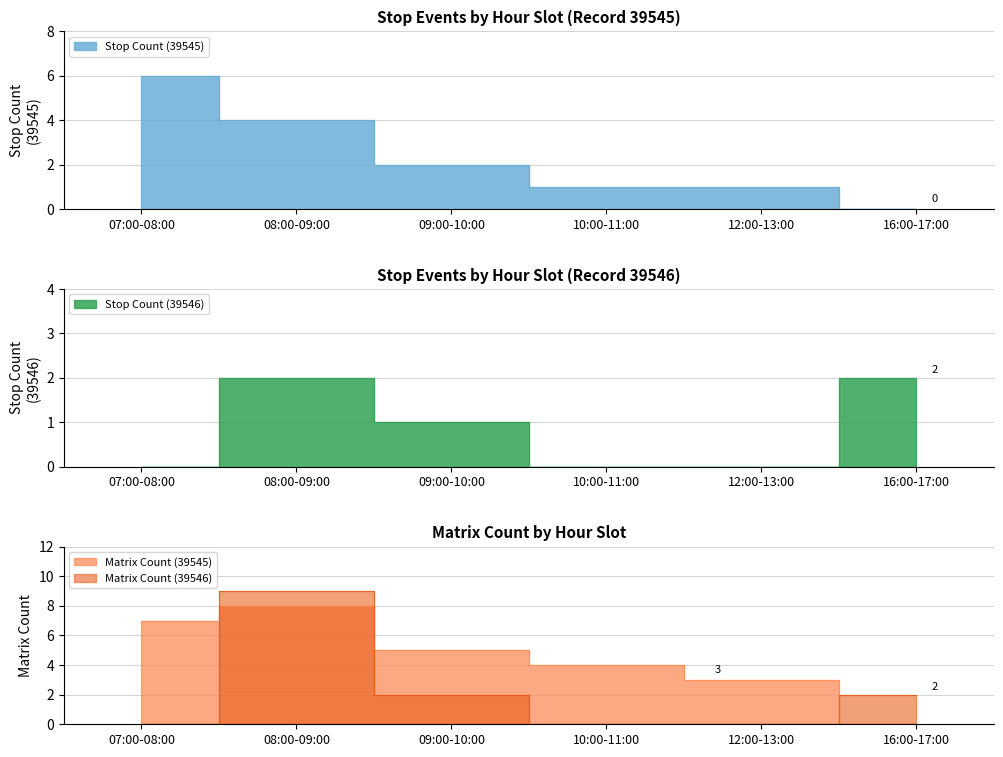

What is the average value of the Stop Count (39545) series?

2